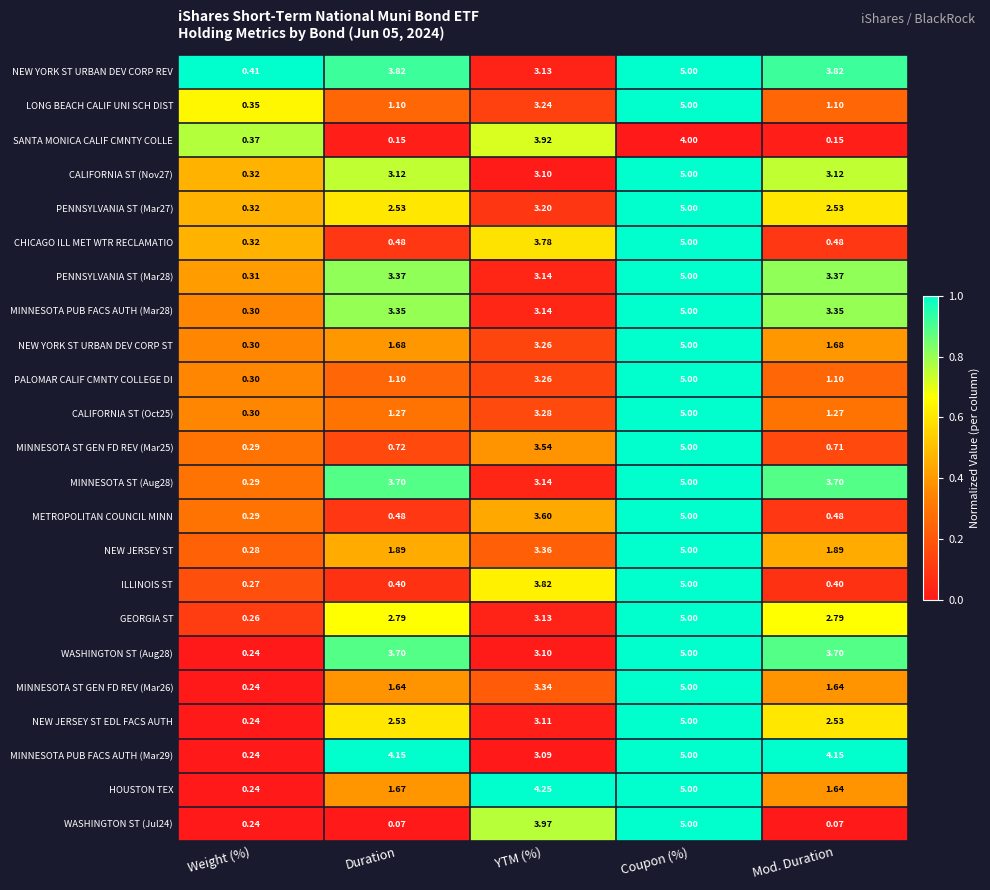

At which label does NEW YORK ST URBAN DEV CORP REV first exceed 3?

Duration